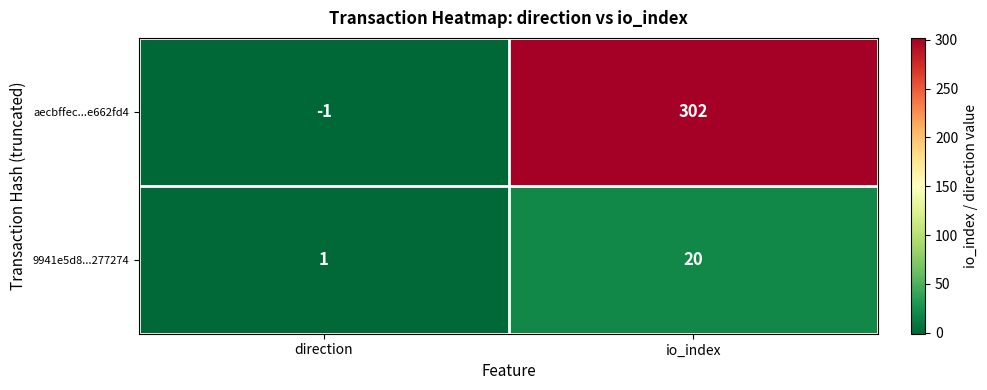

Where is aecbffec...e662fd4 nearest to the value 150?

direction